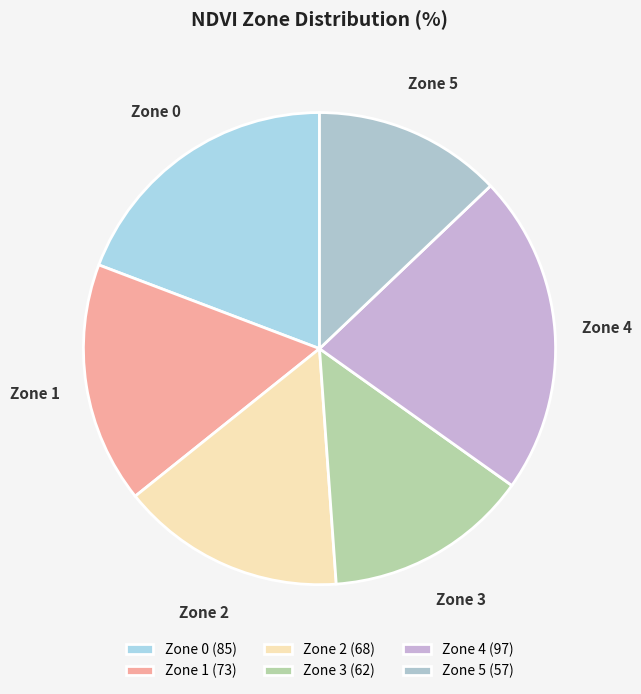

The Zone 0 slice represents 19% of the pie. True or false?

True